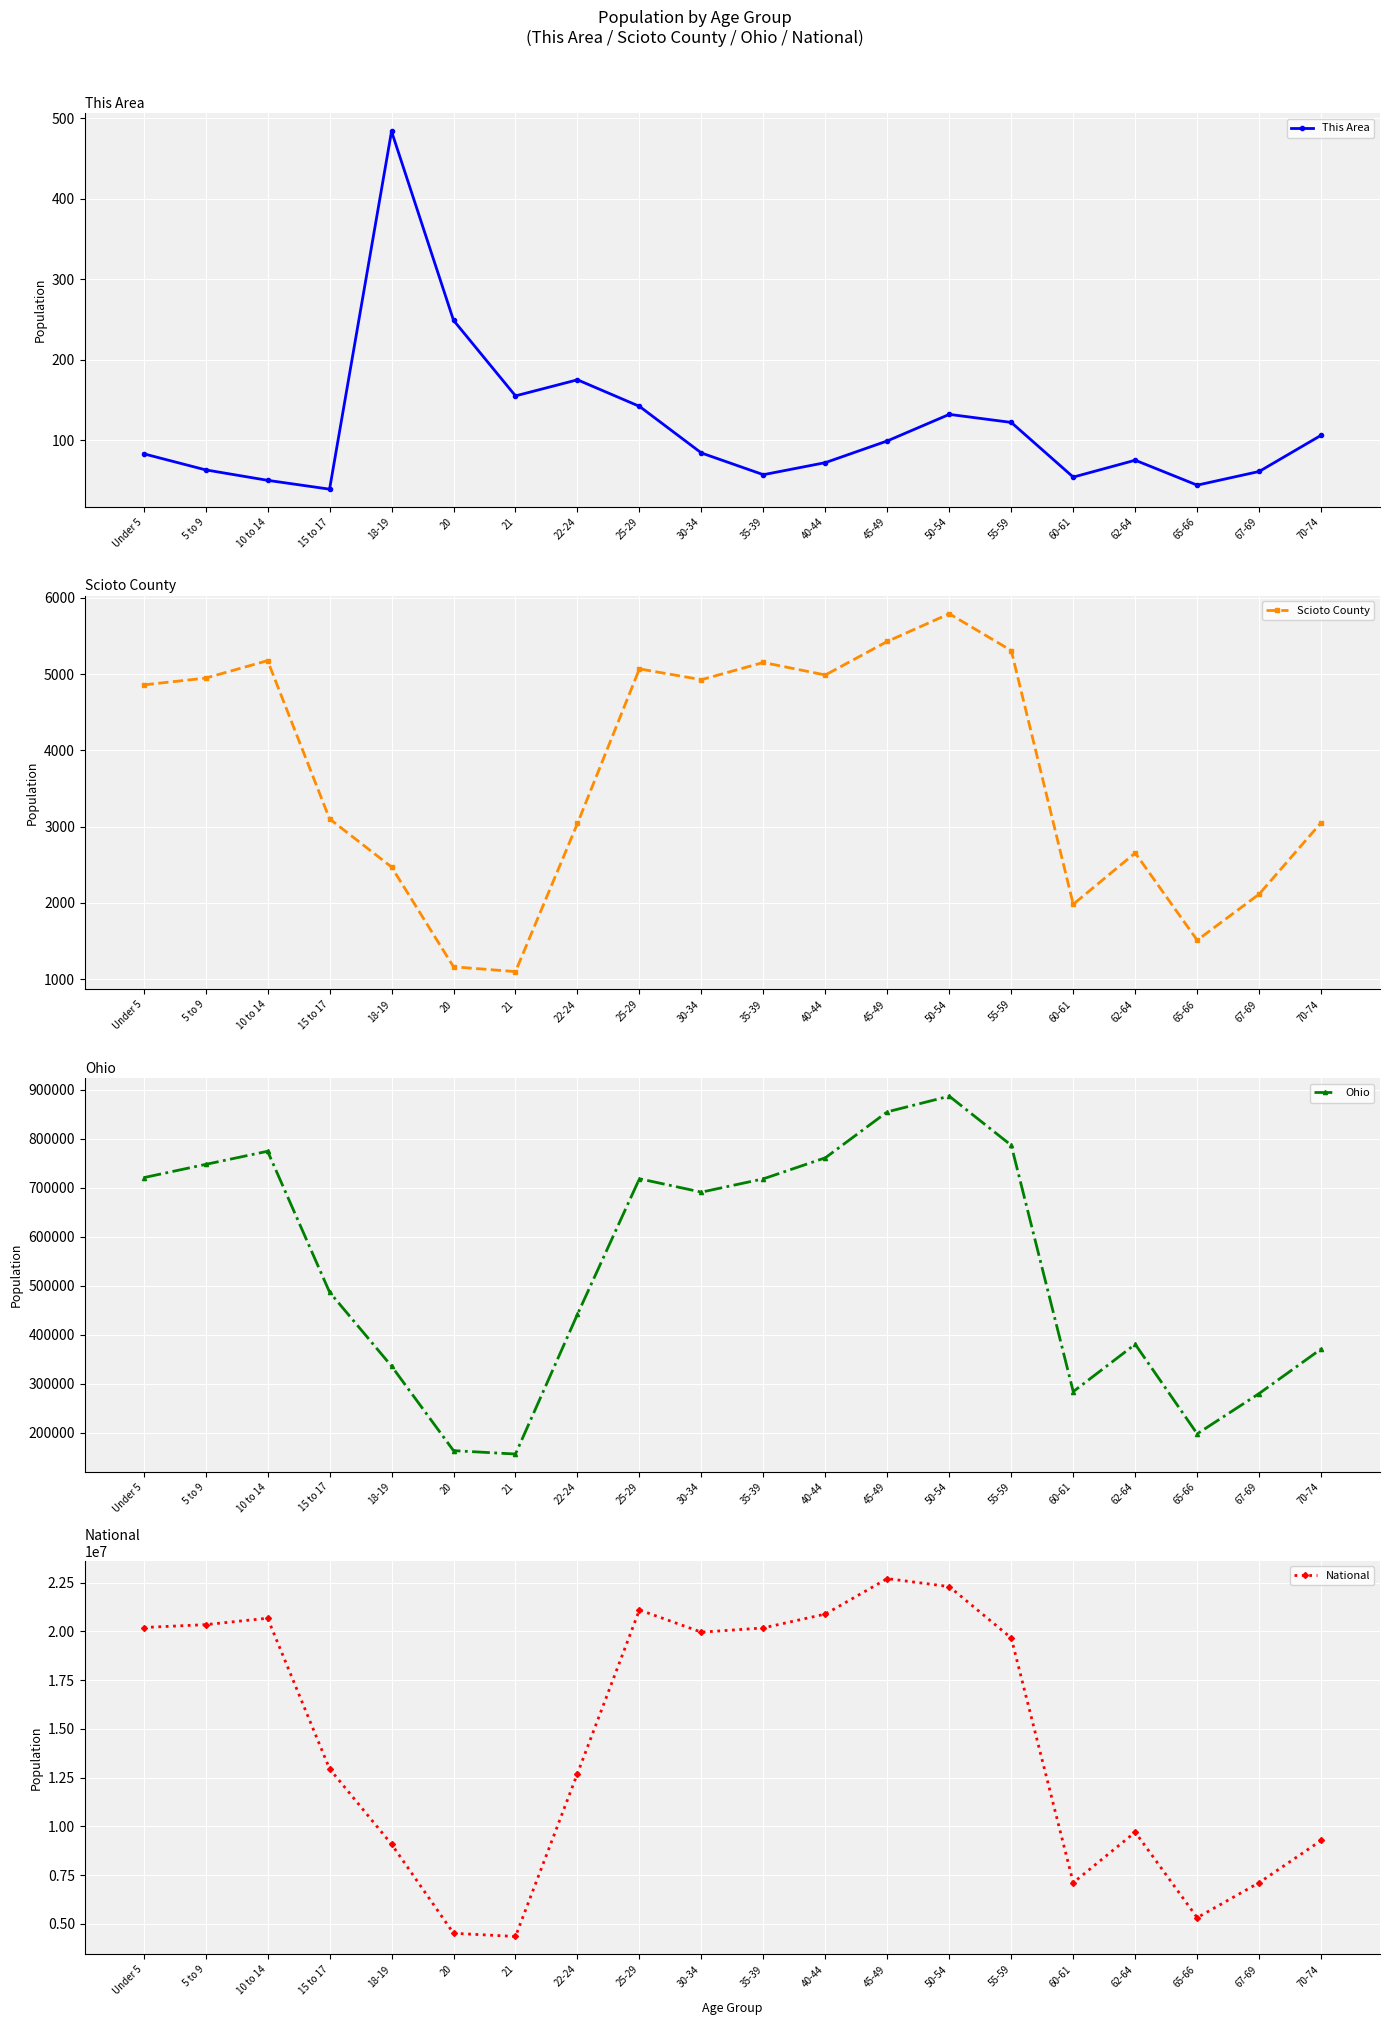

True or false: Ohio and This Area intersect in this chart.

False